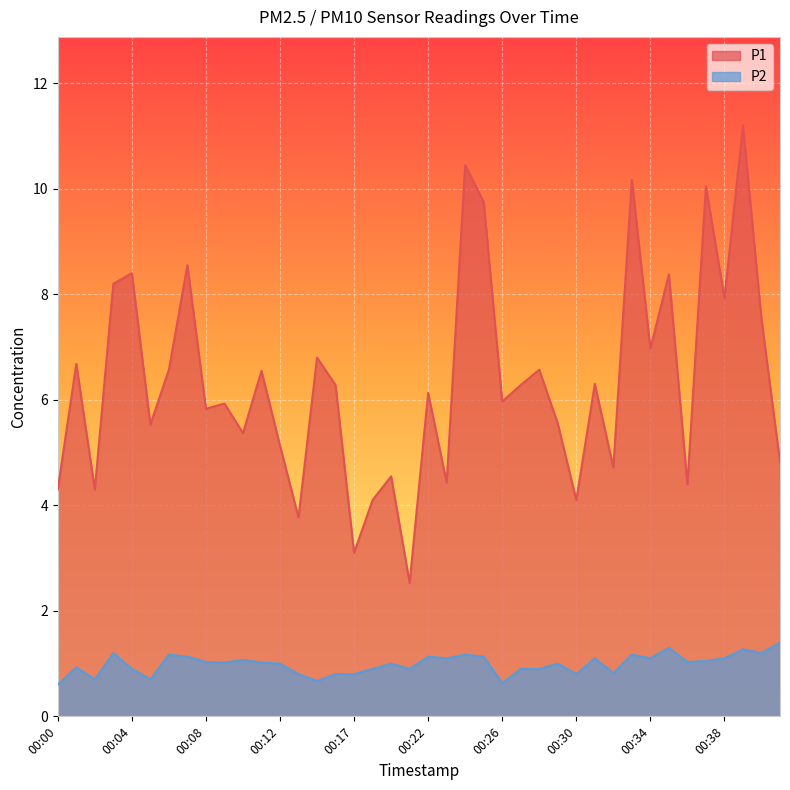

The P2 series shows 1.2 at 00:40. True or false?

True